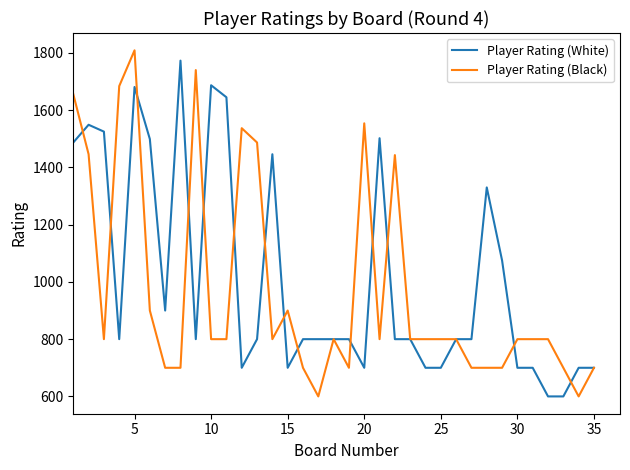

What is the smallest value displayed?

600